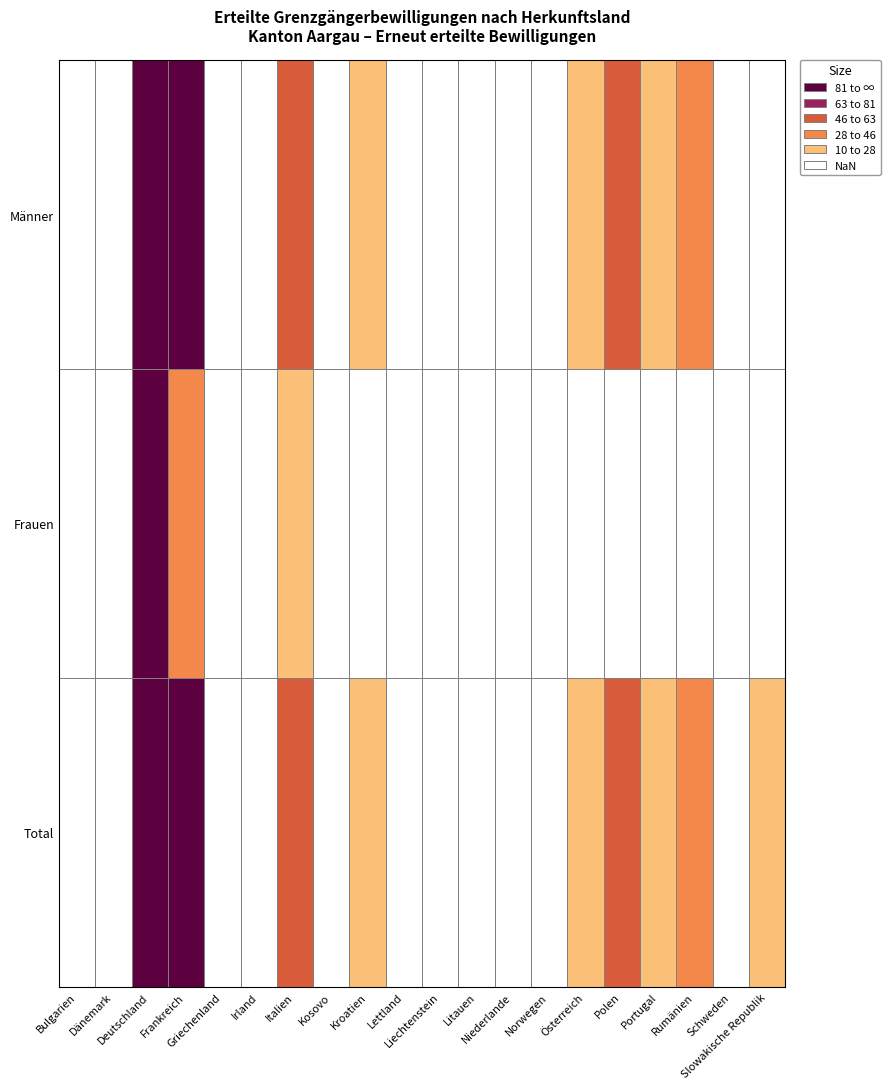

Rank the series by their maximum value, from lowest to highest.

Frauen, Männer, Total